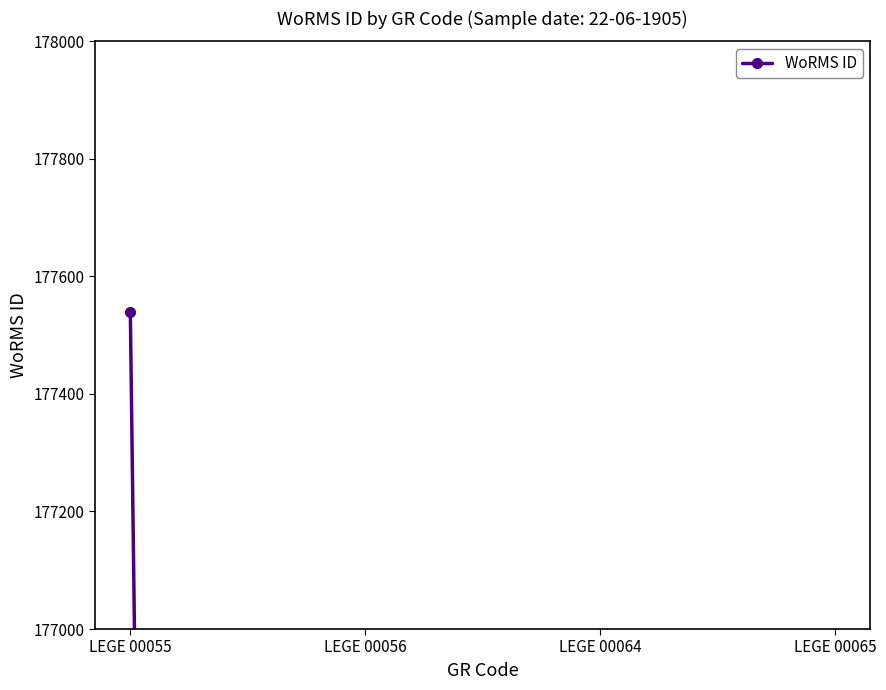

Which category has the lowest value across all series?

LEGE 00056